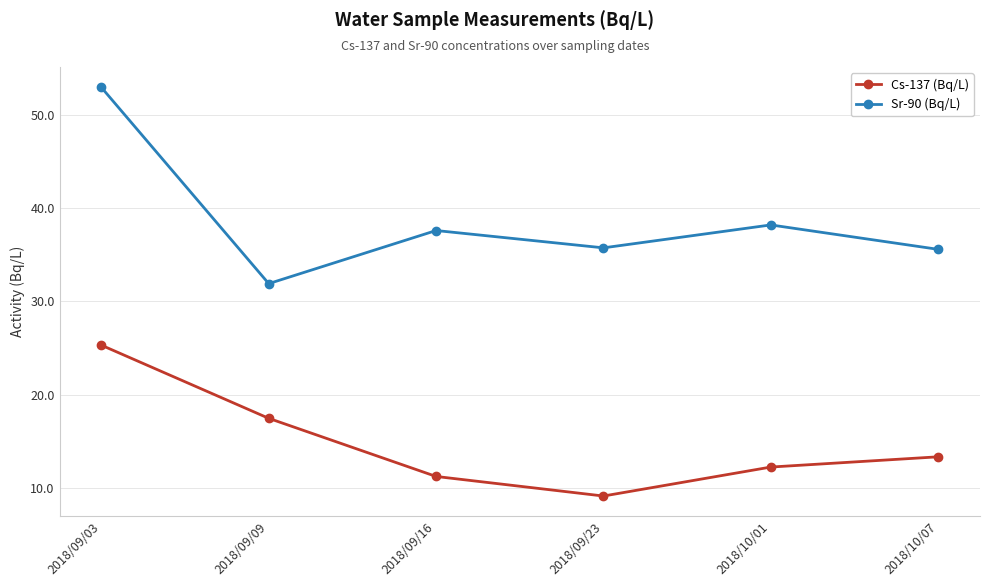

Does the chart display data point markers on the line(s)?

Yes